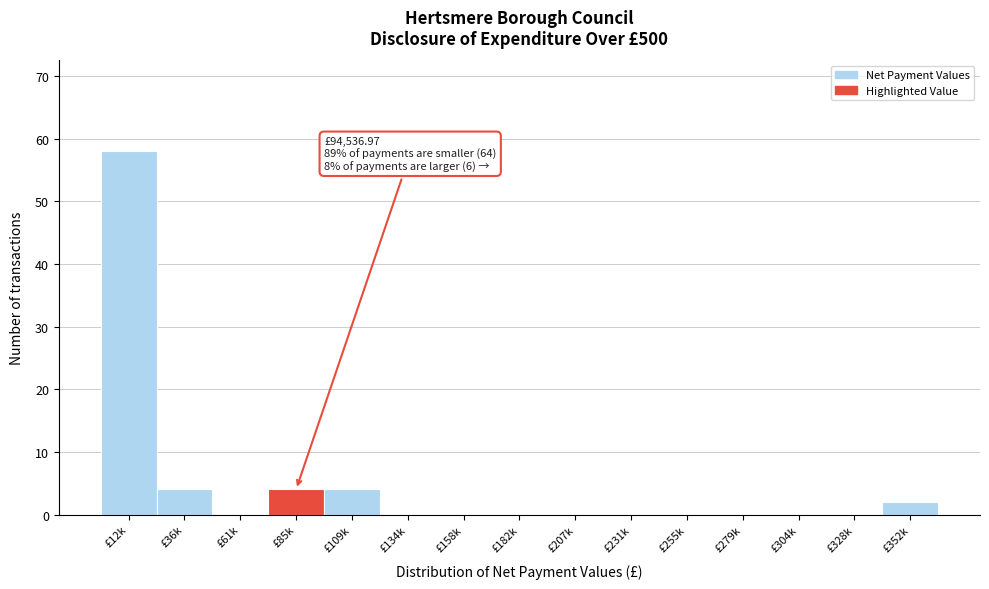

Reading right to left, what are all the values shown in this chart?

£352k=2	£328k=0	£304k=0	£279k=0	£255k=0	£231k=0	£207k=0	£182k=0	£158k=0	£134k=0	£109k=4	£85k=4	£61k=0	£36k=4	£12k=58